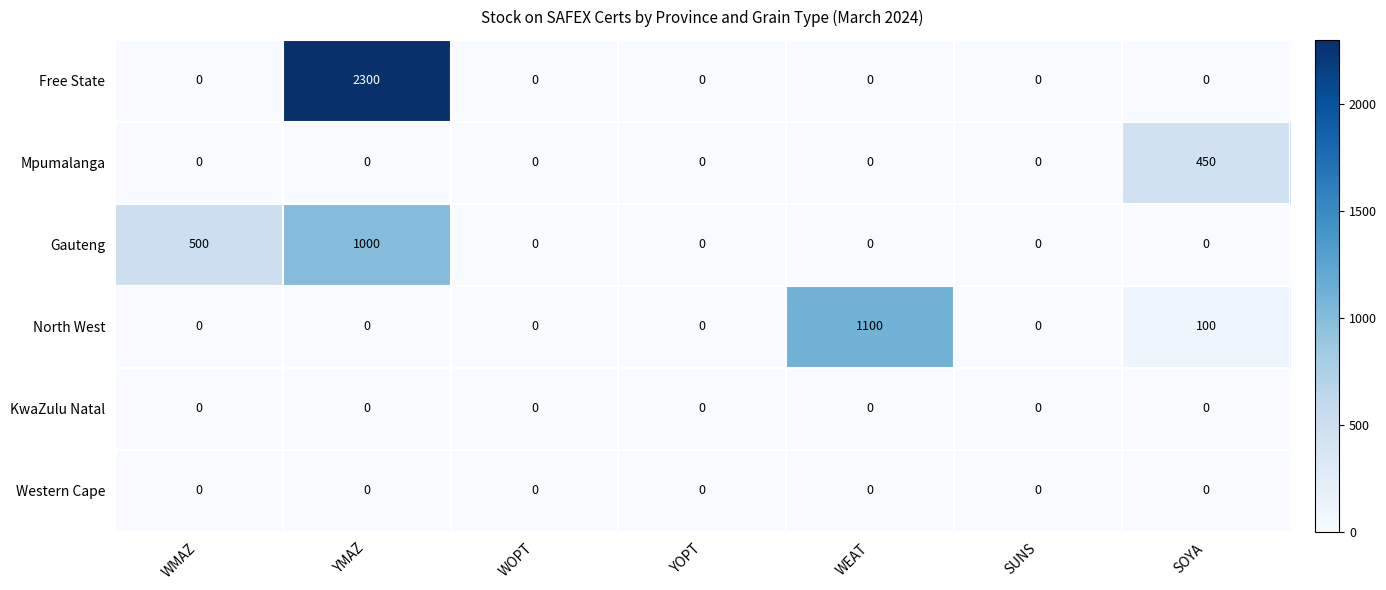

Which series changed the most between YMAZ and SUNS?

Free State